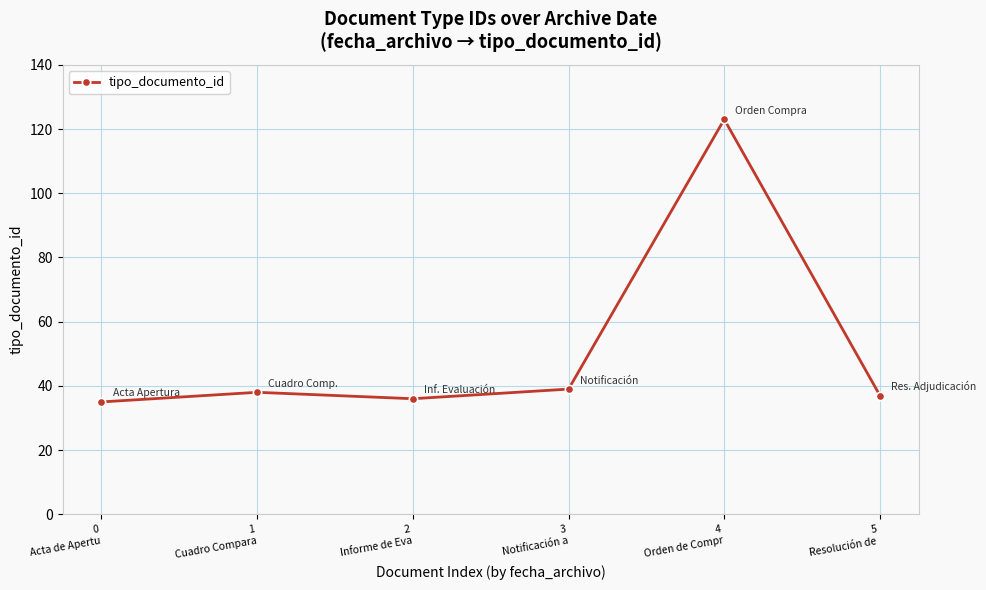

Which label corresponds to the largest value in the chart?

4
Orden de Compr